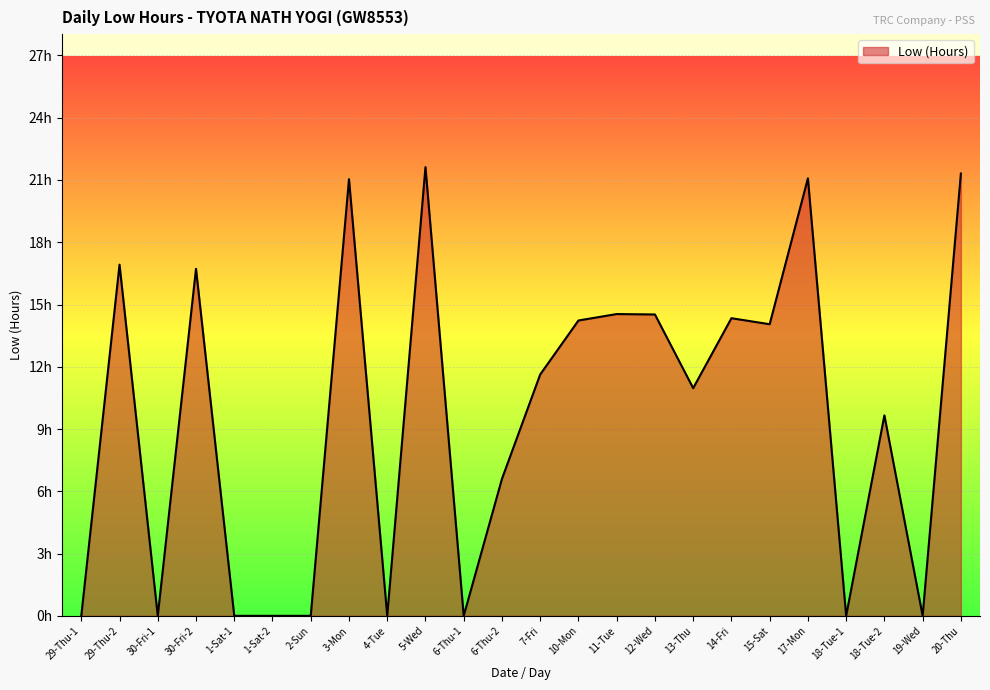

Does the chart have visible grid lines?

Yes